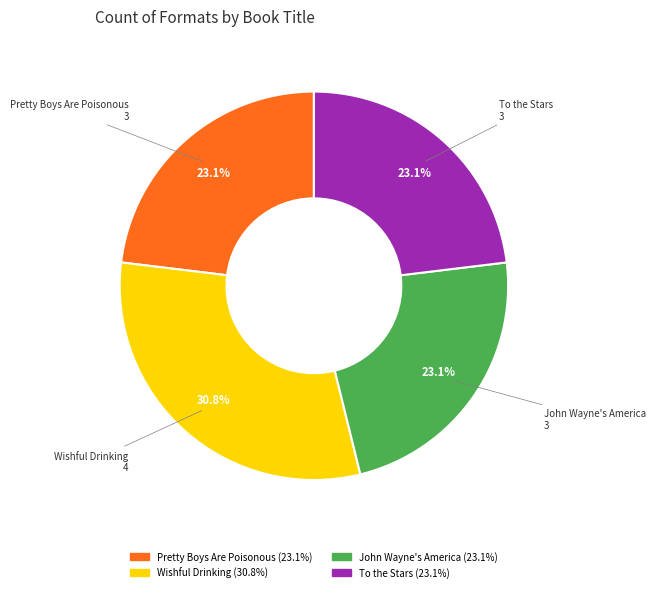

The John Wayne's America slice represents 23% of the pie. True or false?

True